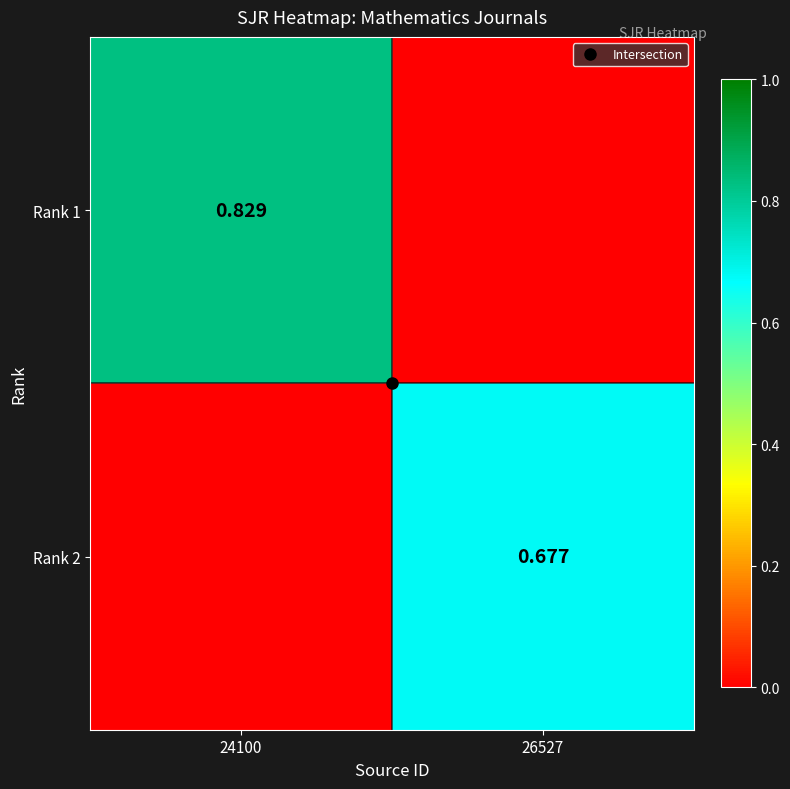

At which category is the sum across all series the highest?

24100